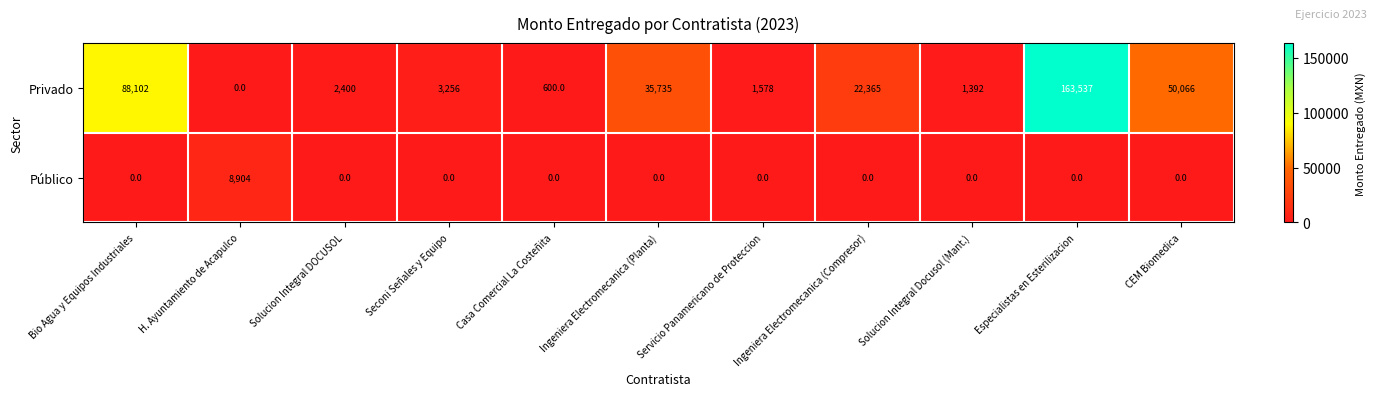

What is the sum of all Privado values?

369031